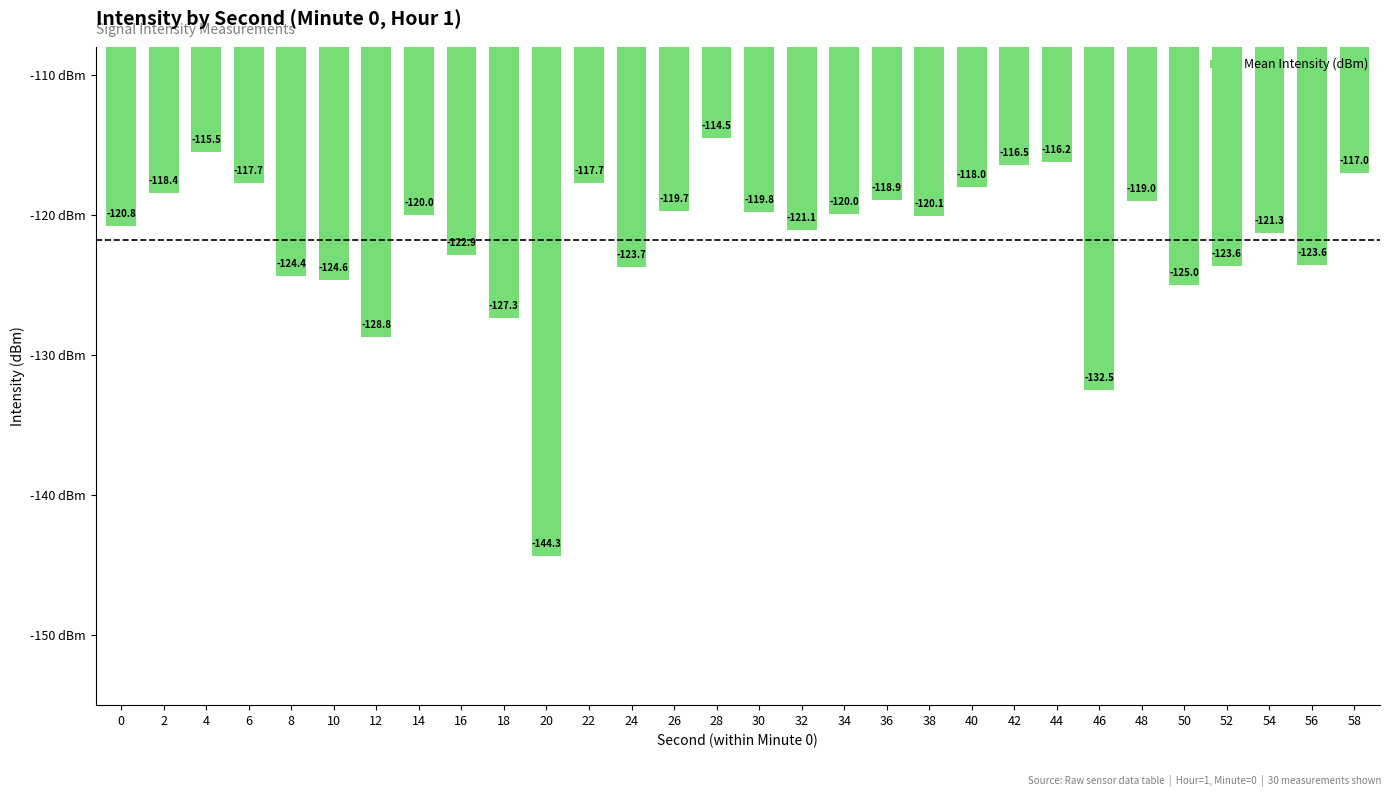

How many data points are less than -119?

20